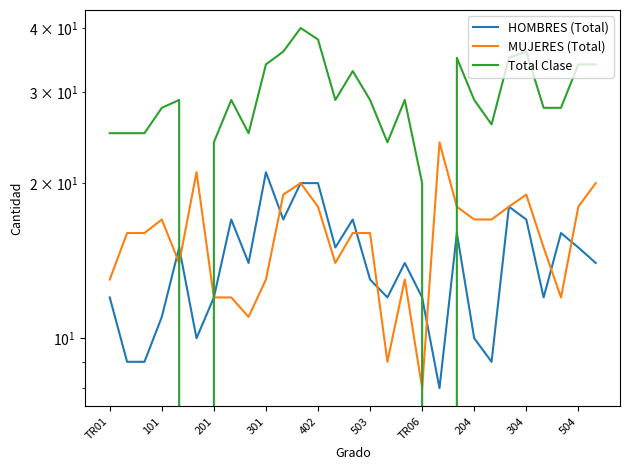

What is the sum of the MUJERES (Total) values at TR06 and 10?

31